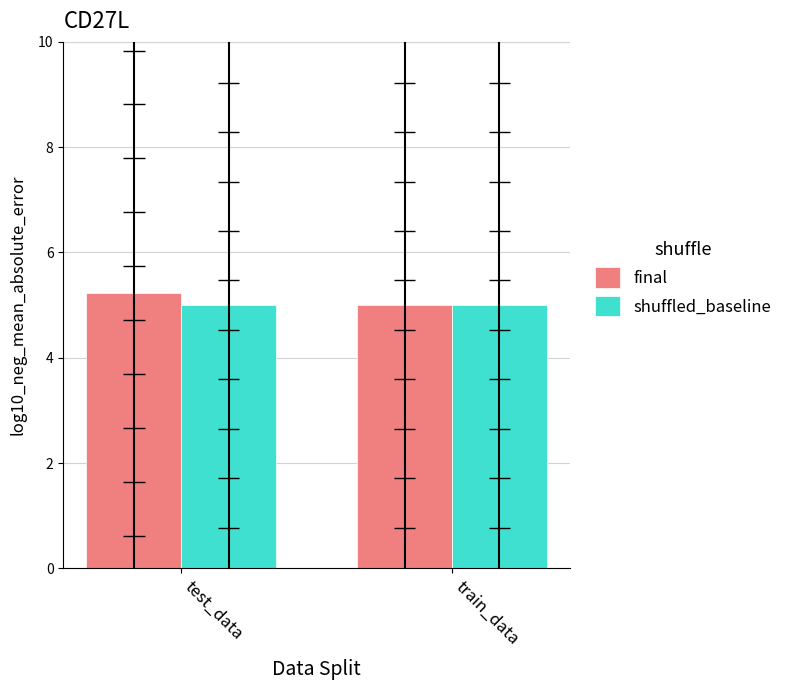

Which series has the largest range (max minus min)?

final